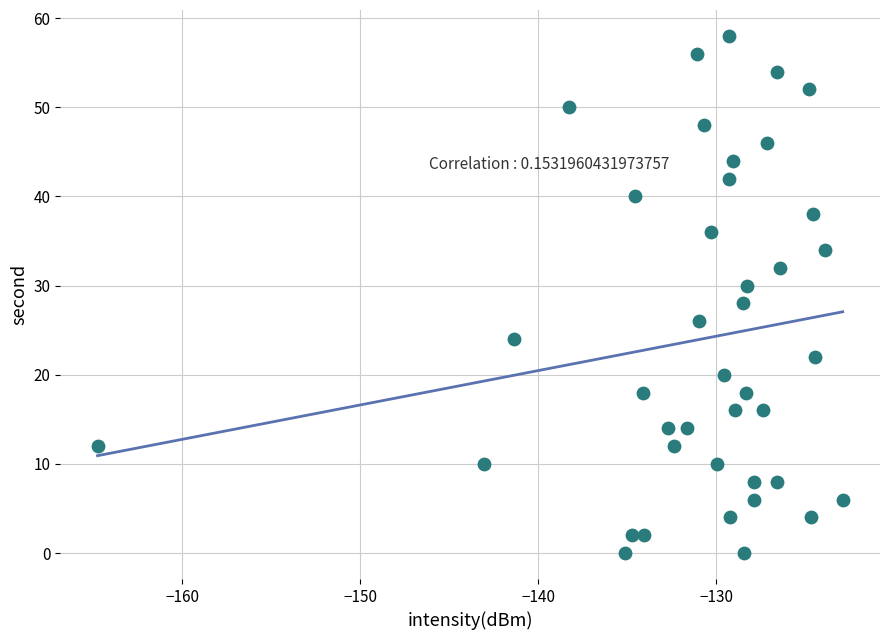

What is the range of Y values (max minus min)?

58